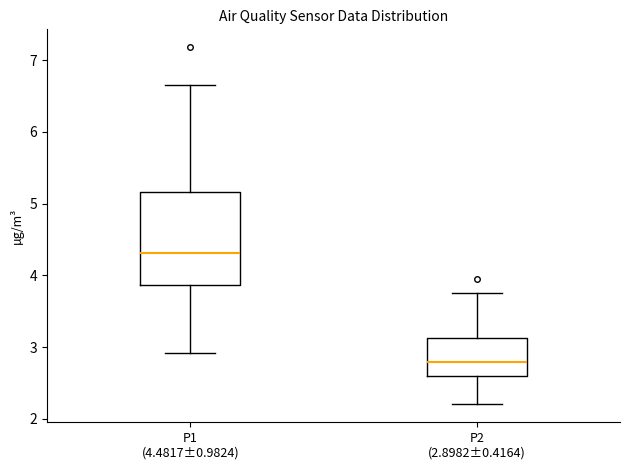

Which box is the tallest, from its lower edge to its upper edge?

P1 (4.4817±0.9824)